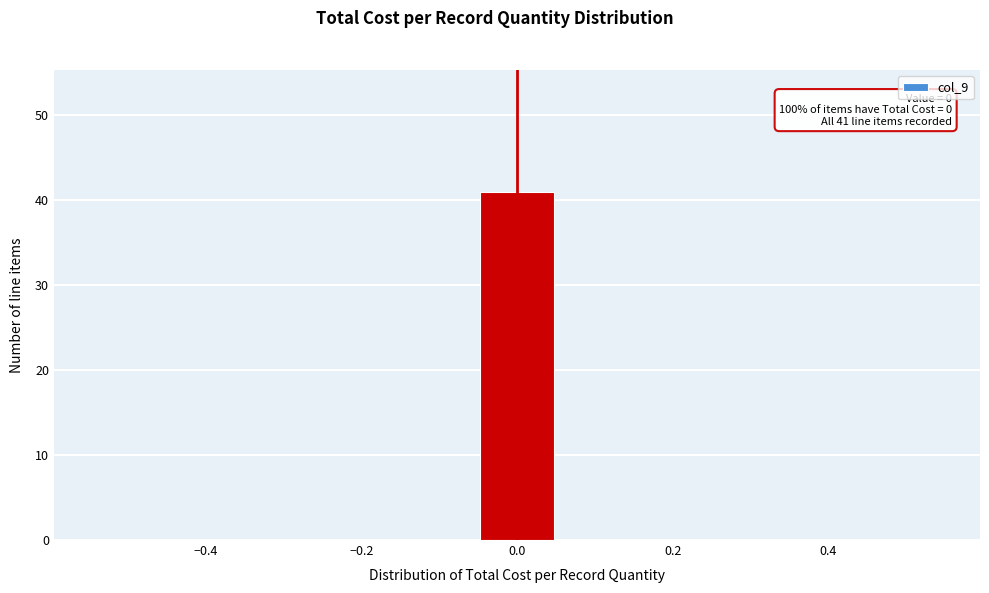

Over which range of the x-axis is the bar tallest?

-0.06 to 0.06